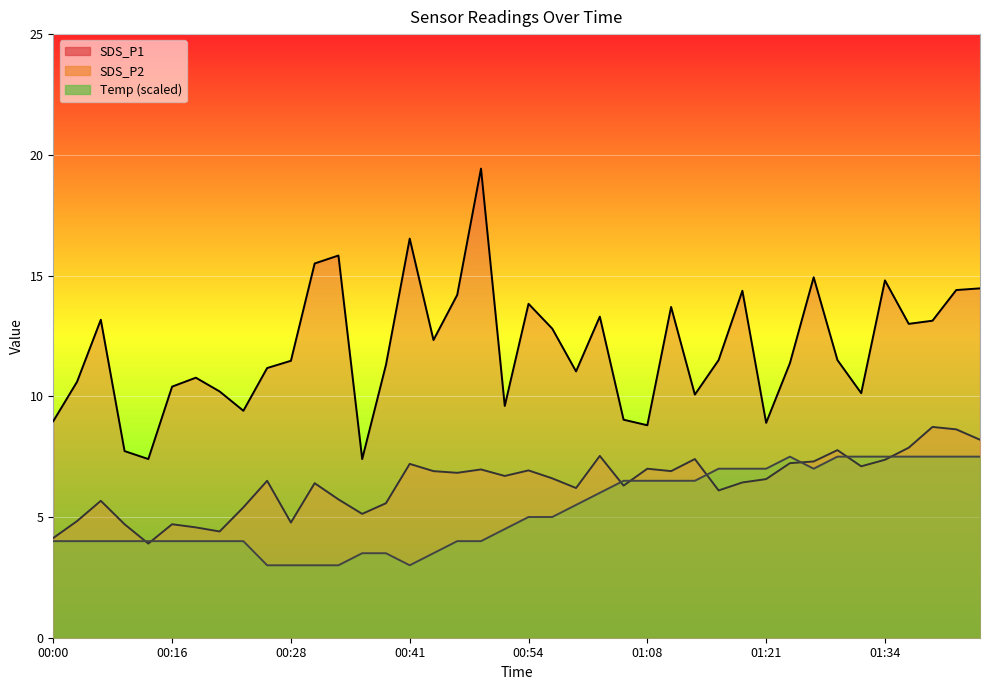

What position from the left is 01:31?

35